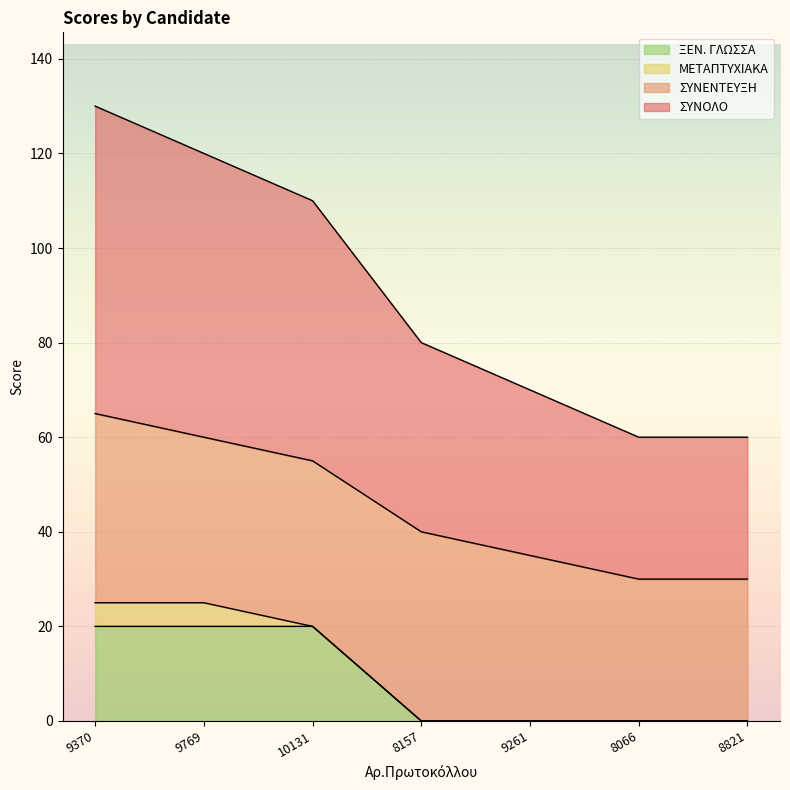

True or false: ΞΕΝ. ΓΛΩΣΣΑ has more than 0 points higher than both neighbors.

False